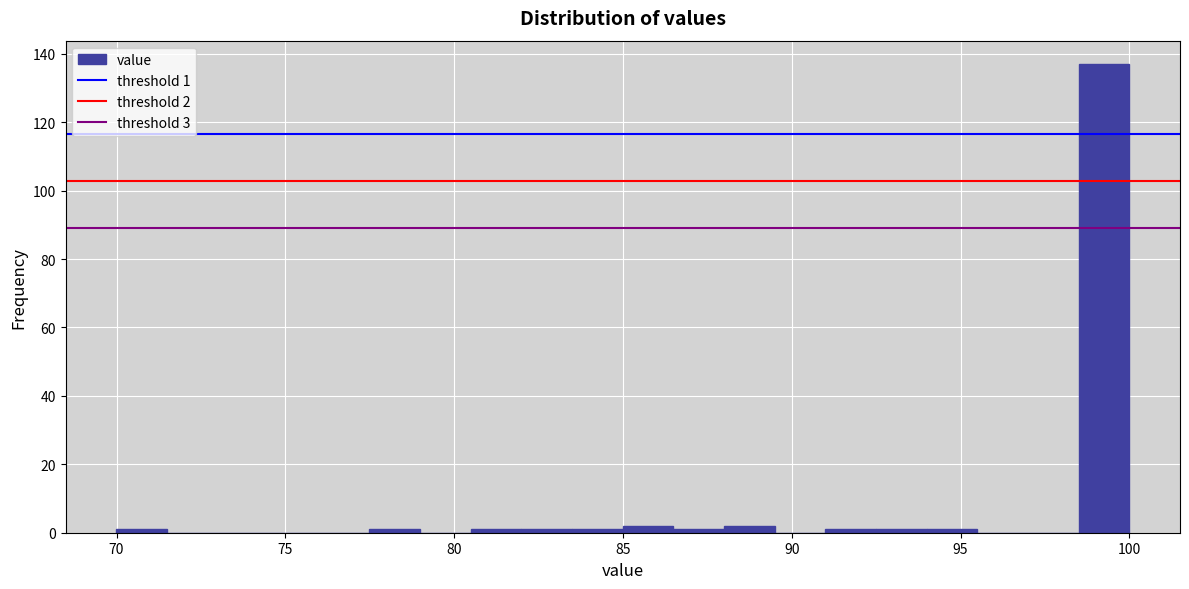

Read against the x-axis, roughly where is the centre of the tallest bar?

99.0